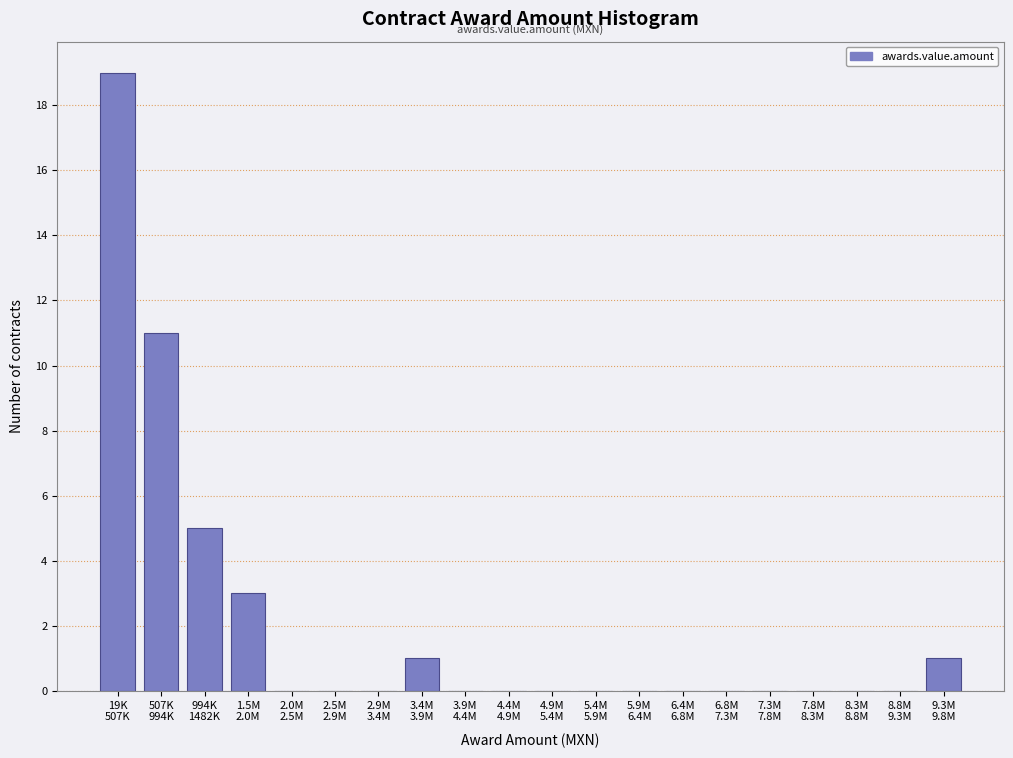

What is the sum of all values?

40